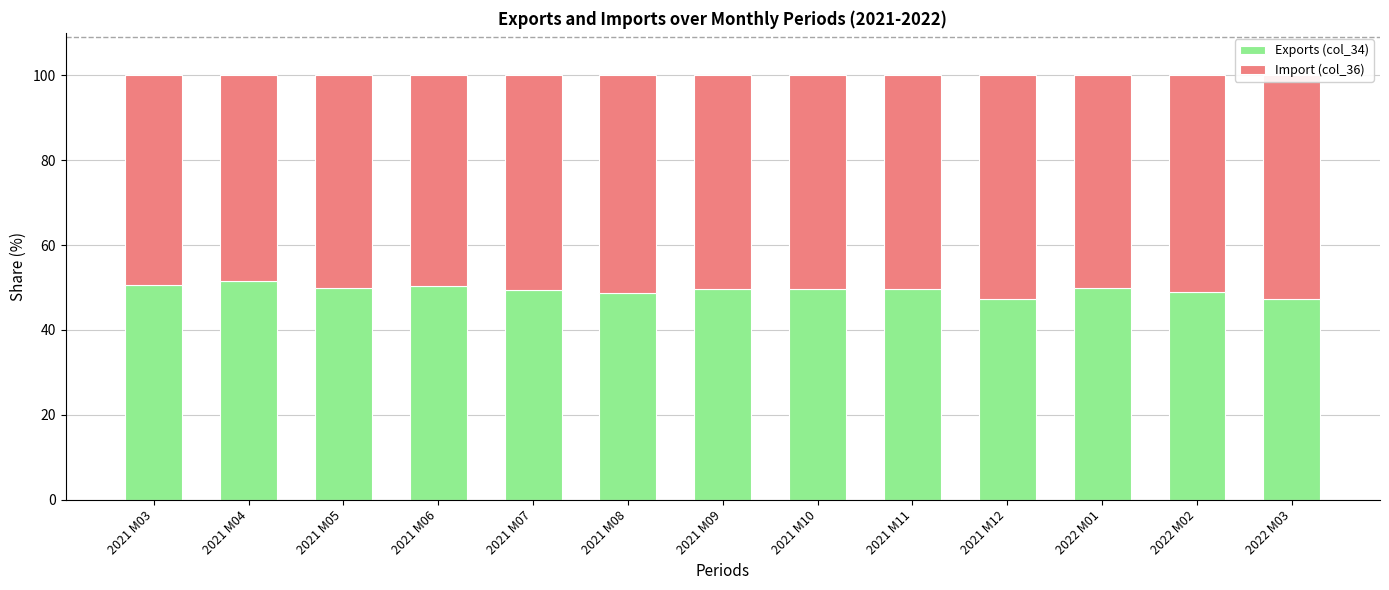

Reading right to left, extract all data points from this chart.

Exports (col_34): 47.2	49.0	49.8	47.4	49.6	49.7	49.7	48.7	49.3	50.4	49.9	51.6	50.5
Import (col_36): 52.8	51.0	50.2	52.6	50.4	50.3	50.3	51.3	50.7	49.6	50.1	48.4	49.5